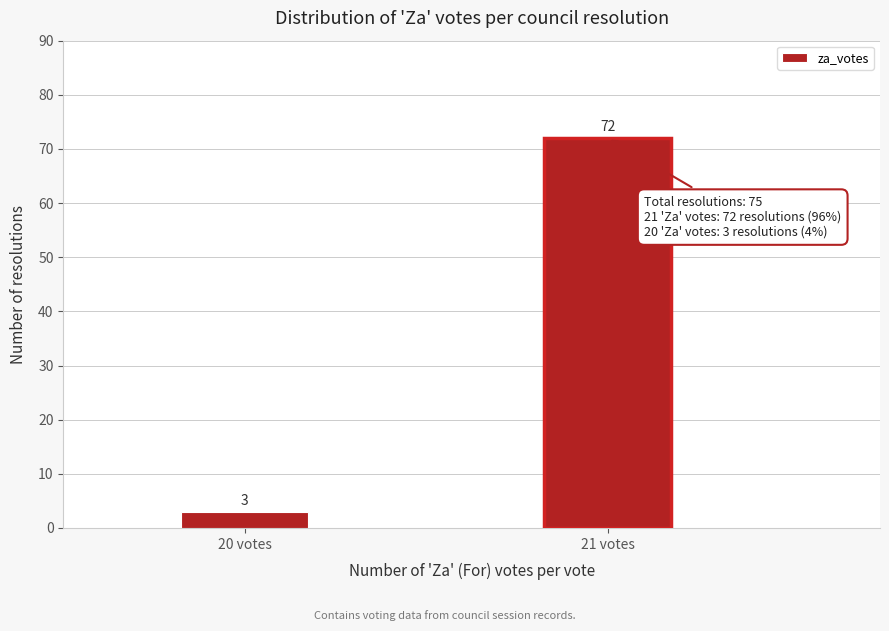

Reading left to right, extract all data points from this chart.

20 votes=3	21 votes=72